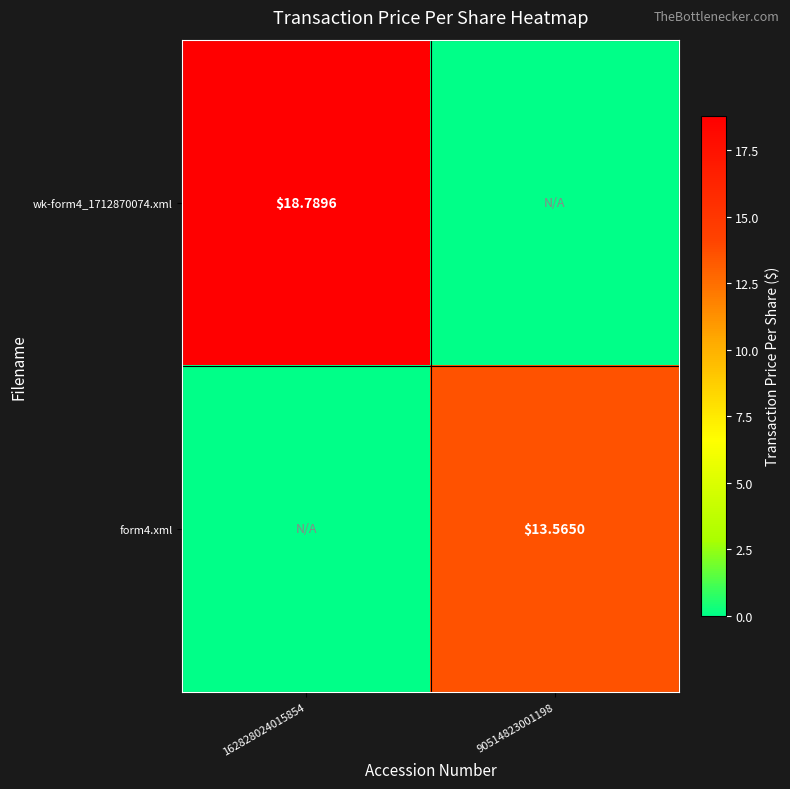

What is the total value across all series at 162828024015854?

18.8